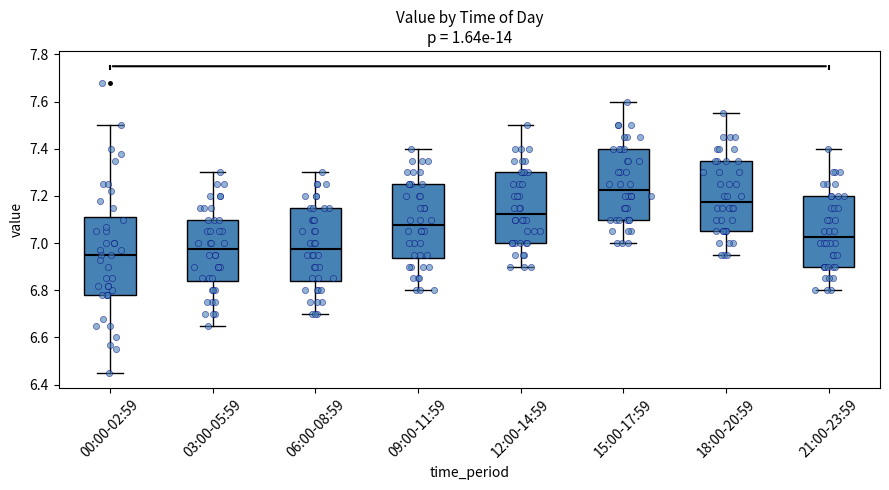

Reading left to right, transcribe this box plot: for each box, give where its median line is, the range the box spans, and where its two whiskers end, as read against the y-axis. The values are not printed on the chart, so give them approximately, as read against the axis.

00:00-02:59: median 6.96, box 6.78 to 7.12, whiskers 6.46 to 7.50
03:00-05:59: median 6.98, box 6.84 to 7.10, whiskers 6.66 to 7.30
06:00-08:59: median 6.98, box 6.84 to 7.16, whiskers 6.70 to 7.30
09:00-11:59: median 7.08, box 6.94 to 7.26, whiskers 6.80 to 7.40
12:00-14:59: median 7.12, box 7.00 to 7.30, whiskers 6.90 to 7.50
15:00-17:59: median 7.22, box 7.10 to 7.40, whiskers 7.00 to 7.60
18:00-20:59: median 7.18, box 7.06 to 7.36, whiskers 6.96 to 7.56
21:00-23:59: median 7.02, box 6.90 to 7.20, whiskers 6.80 to 7.40